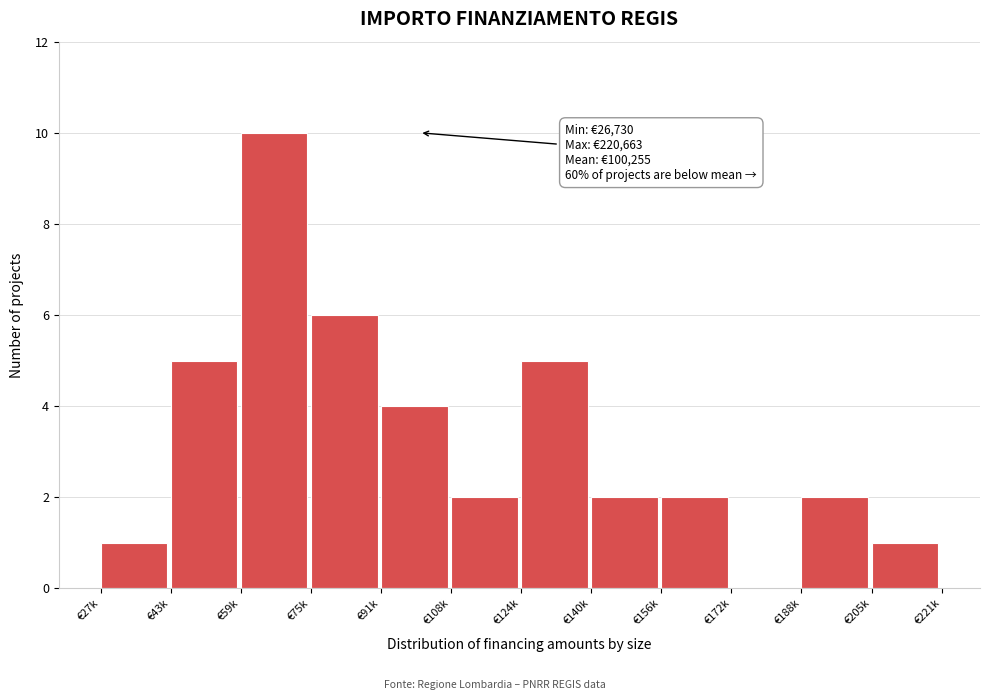

Reading left to right, transcribe all the data shown in this chart.

€27k=1	€43k=5	€59k=10	€75k=6	€91k=4	€108k=2	€124k=5	€140k=2	€156k=2	€172k=0	€188k=2	€205k=1